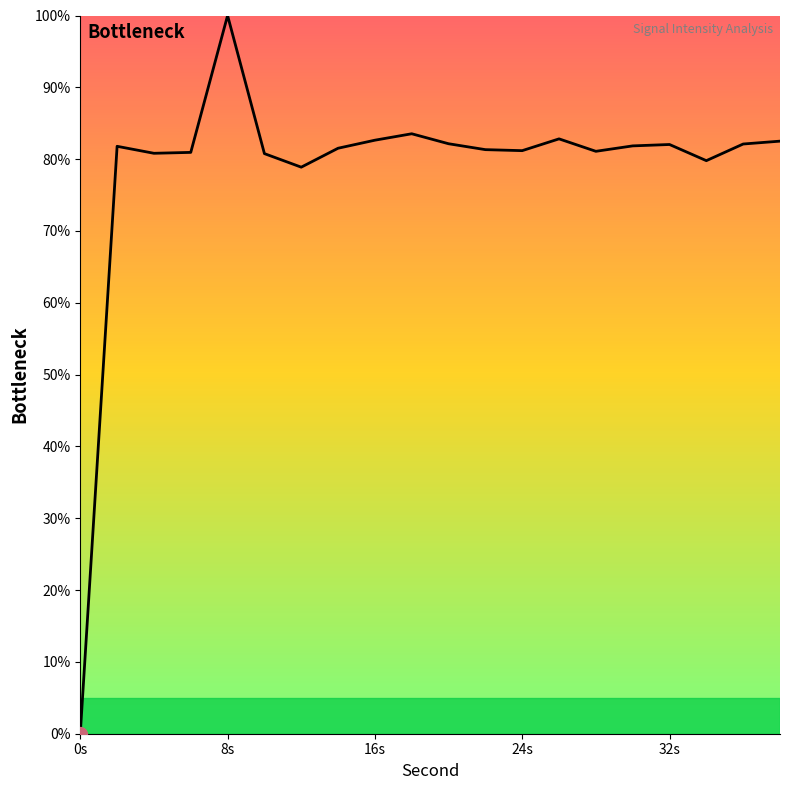

What is the difference between the maximum and minimum values?

100.0